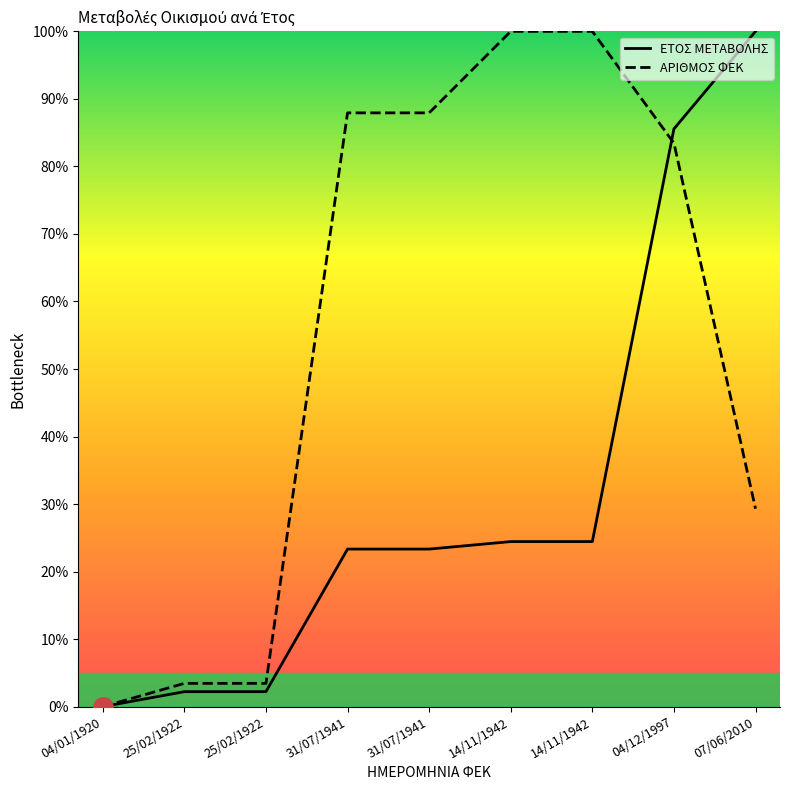

At which label does ΕΤΟΣ ΜΕΤΑΒΟΛΗΣ reach its minimum?

04/01/1920